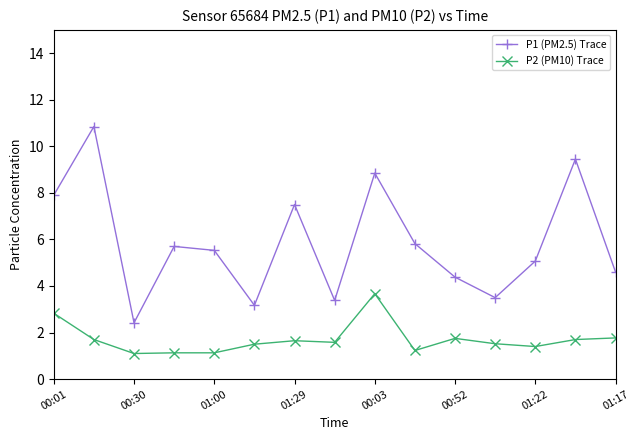

What is the maximum value for P2 (PM10) Trace?

3.7